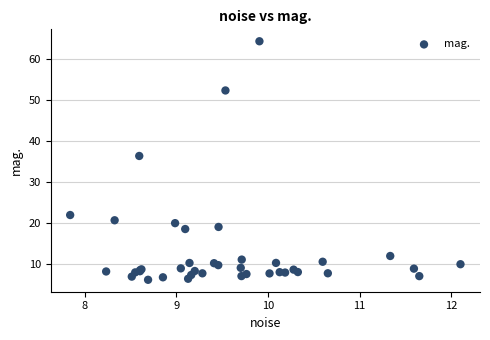

What Y value in the scatter plot is closest to 35?

36.4